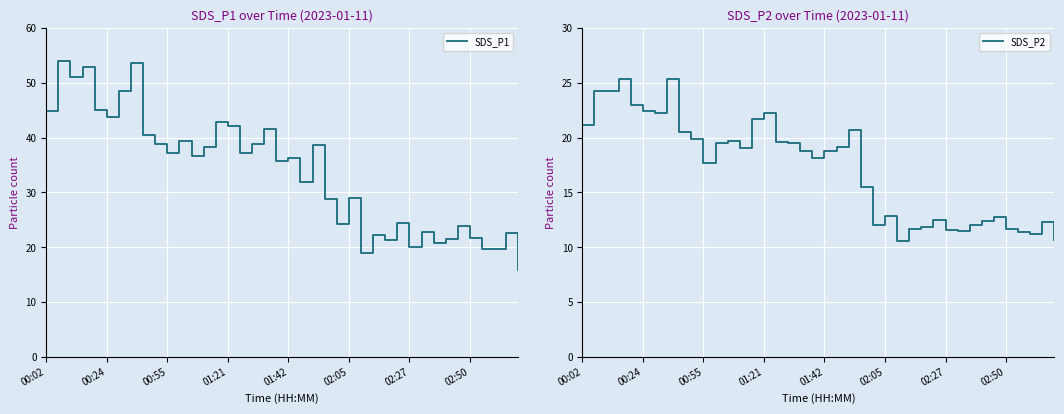

What is the approximate value of SDS_P1 at 33?

21.4